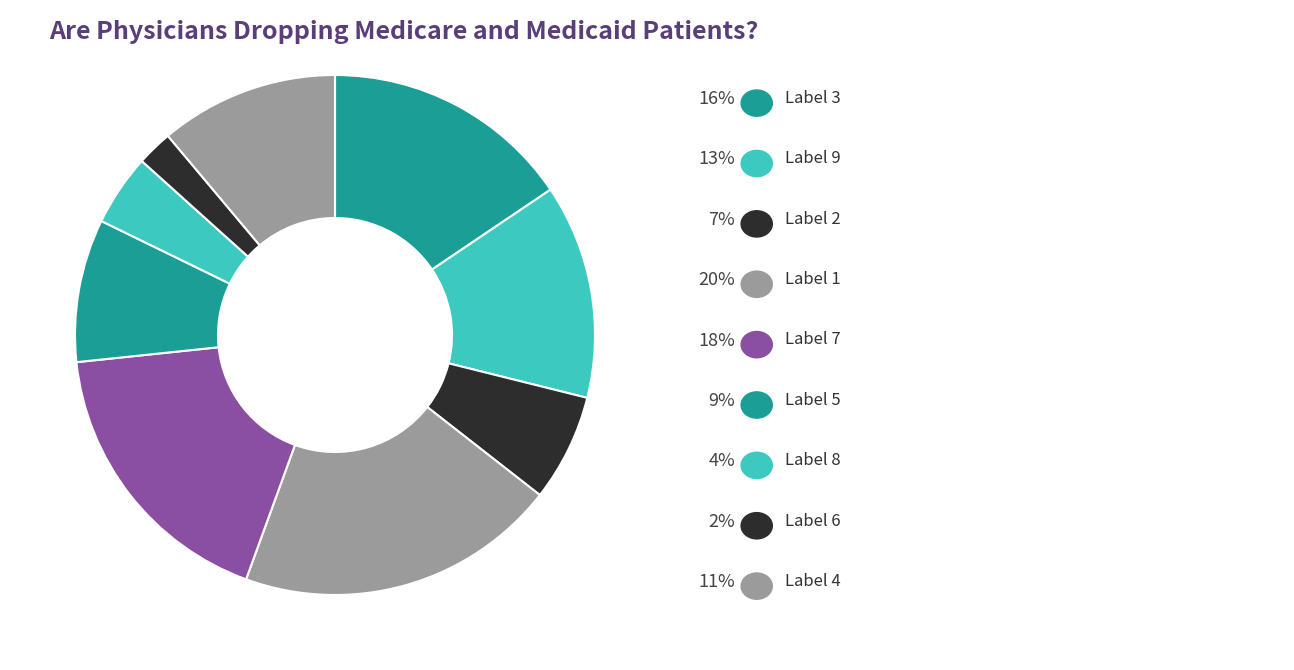

Does any single category account for the majority?

No